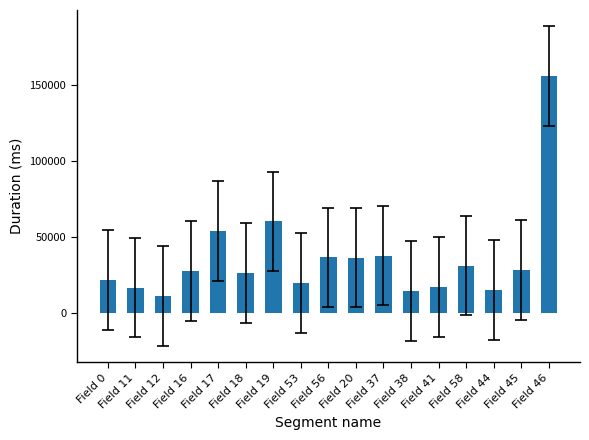

How many bars are there in total?

17